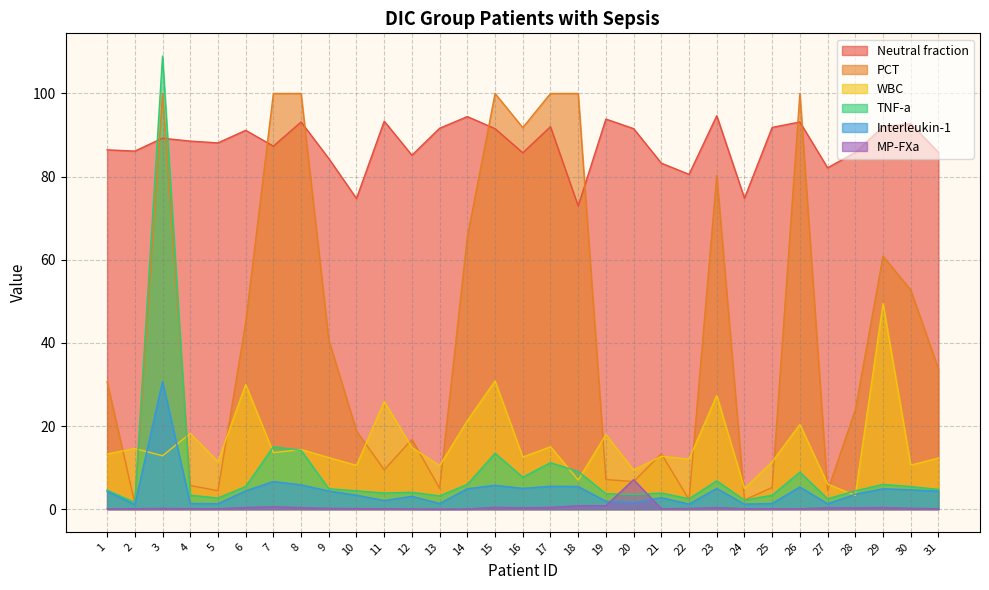

What is the value of the PCT point at the 10th from the left?

18.8